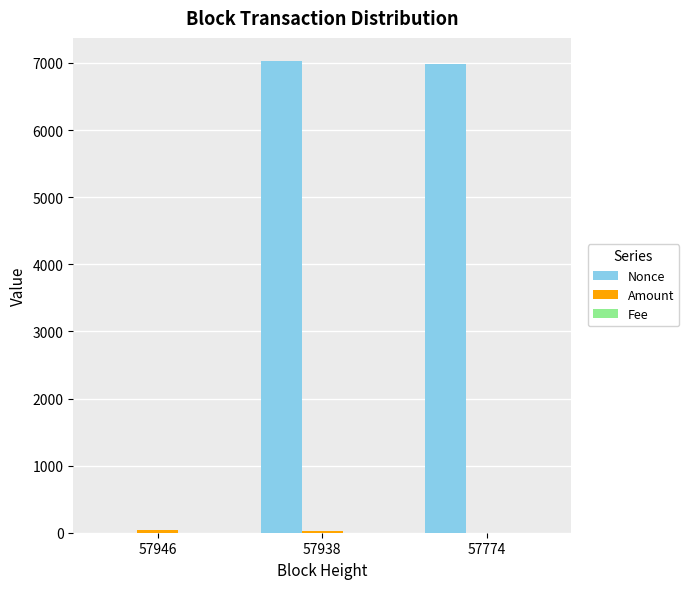

The value of Nonce at 57774 is 6989.0. True or false?

True